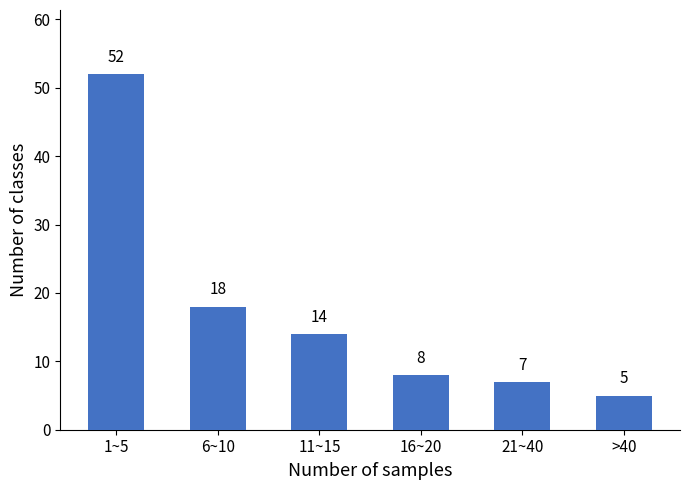

Reading left to right, list all the values displayed in this chart.

52	18	14	8	7	5